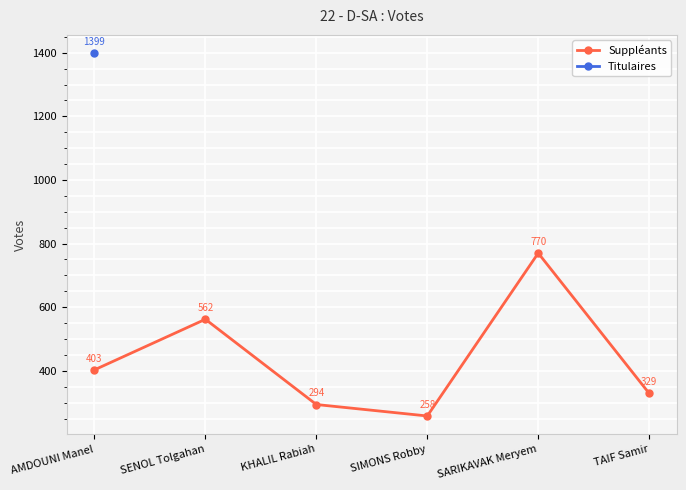

What is the value of the 1st point from the left?

403